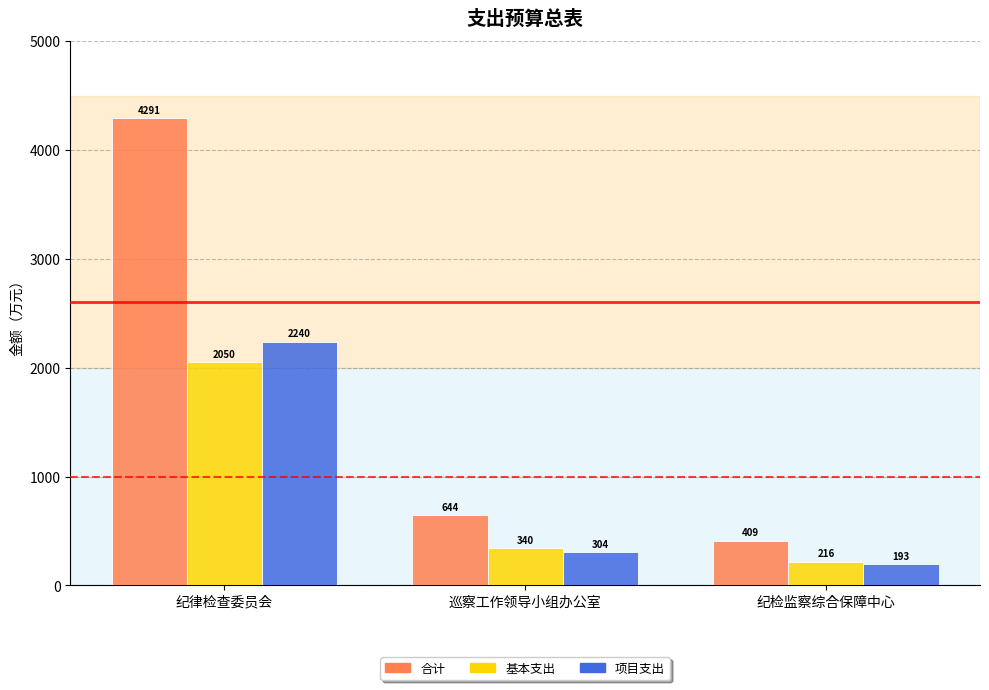

At which label does 合计 reach its peak?

纪律检查委员会